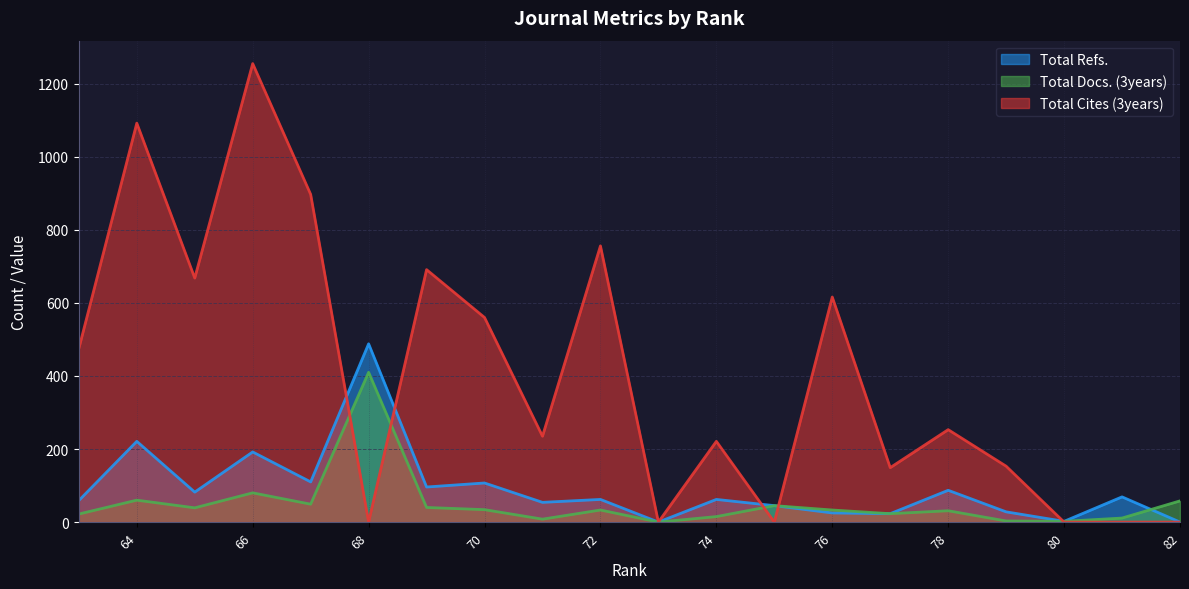

Rank the series by their maximum value, from highest to lowest.

Total Cites (3years), Total Refs., Total Docs. (3years)